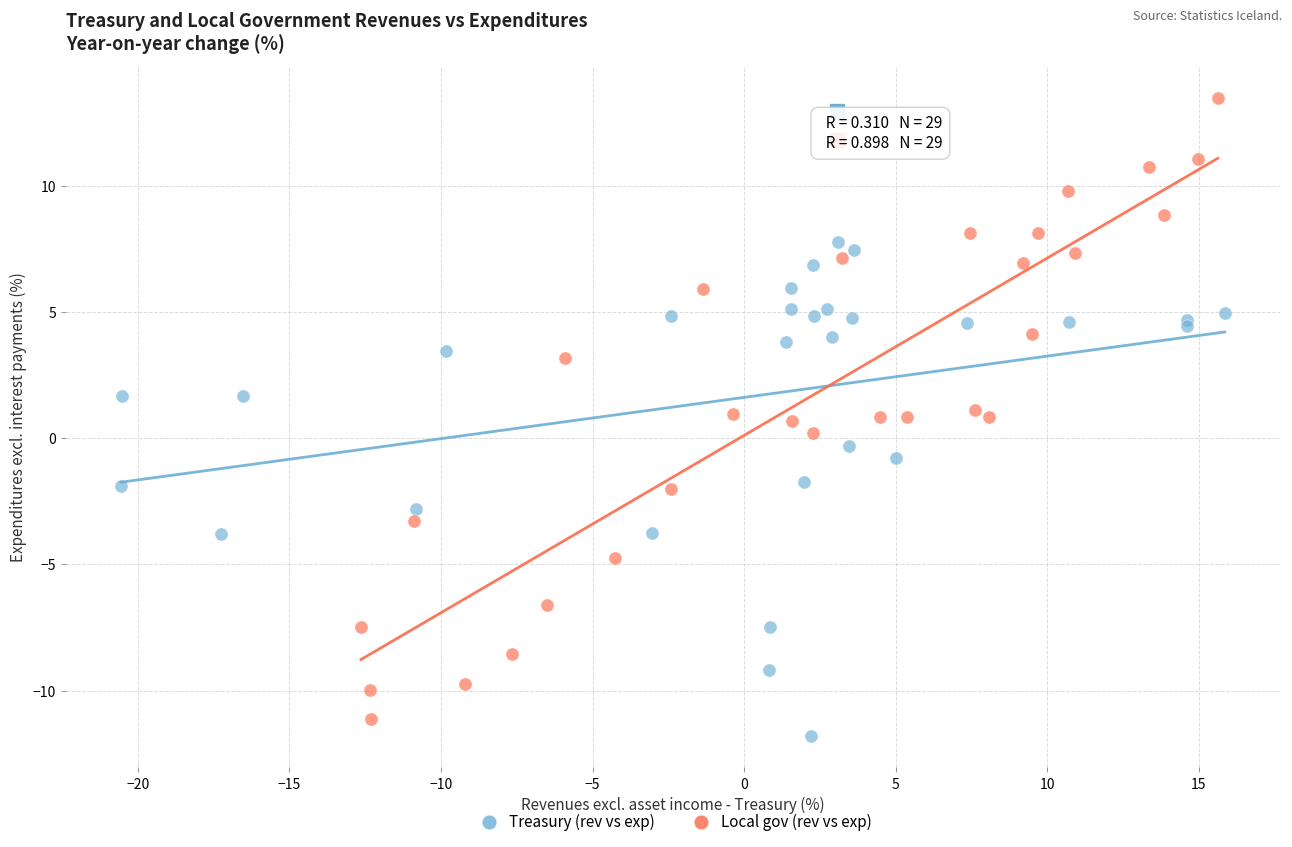

Which series has the largest Y range (max minus min)?

Local gov (rev vs exp)